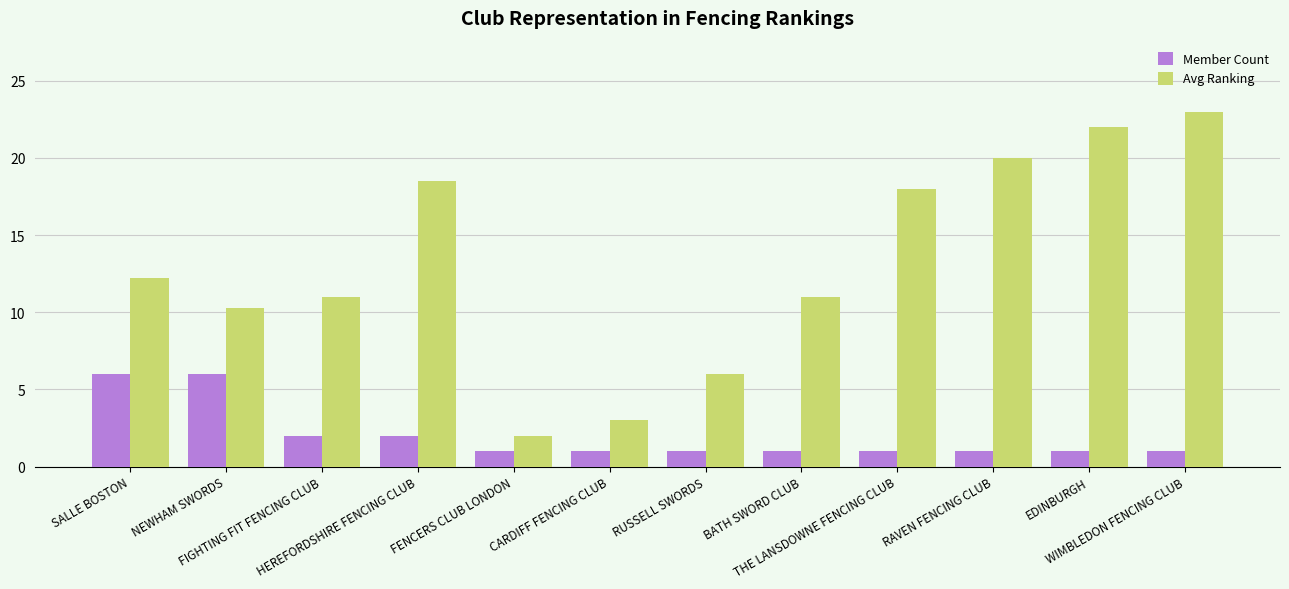

What is the label of the 11th bar from the right?

NEWHAM SWORDS